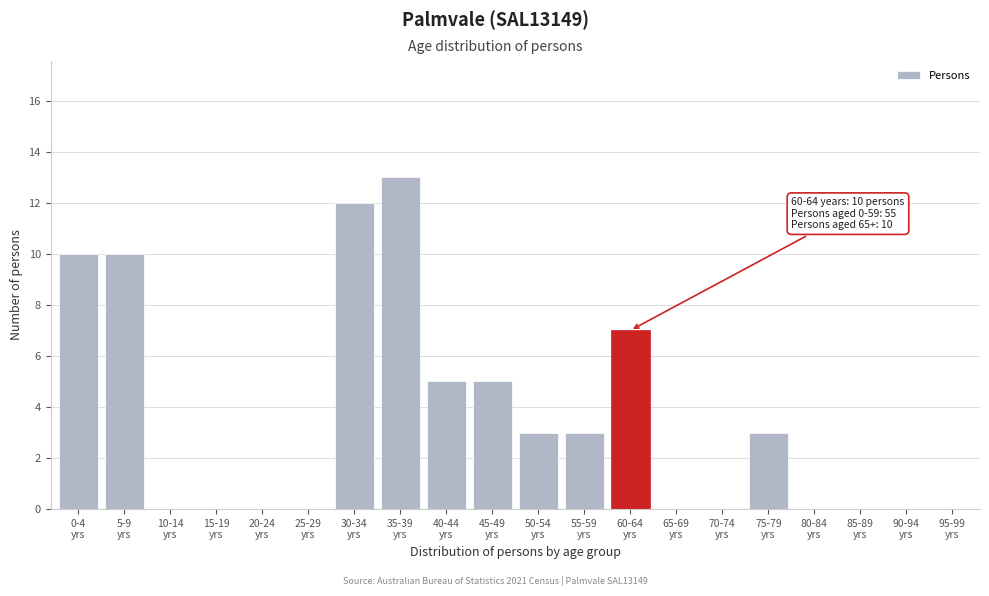

What is the sum of all values?

71